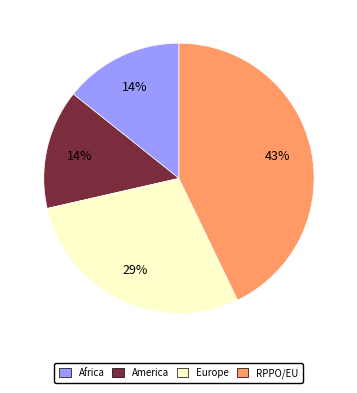

Combined, do America and Africa account for over 50%?

No